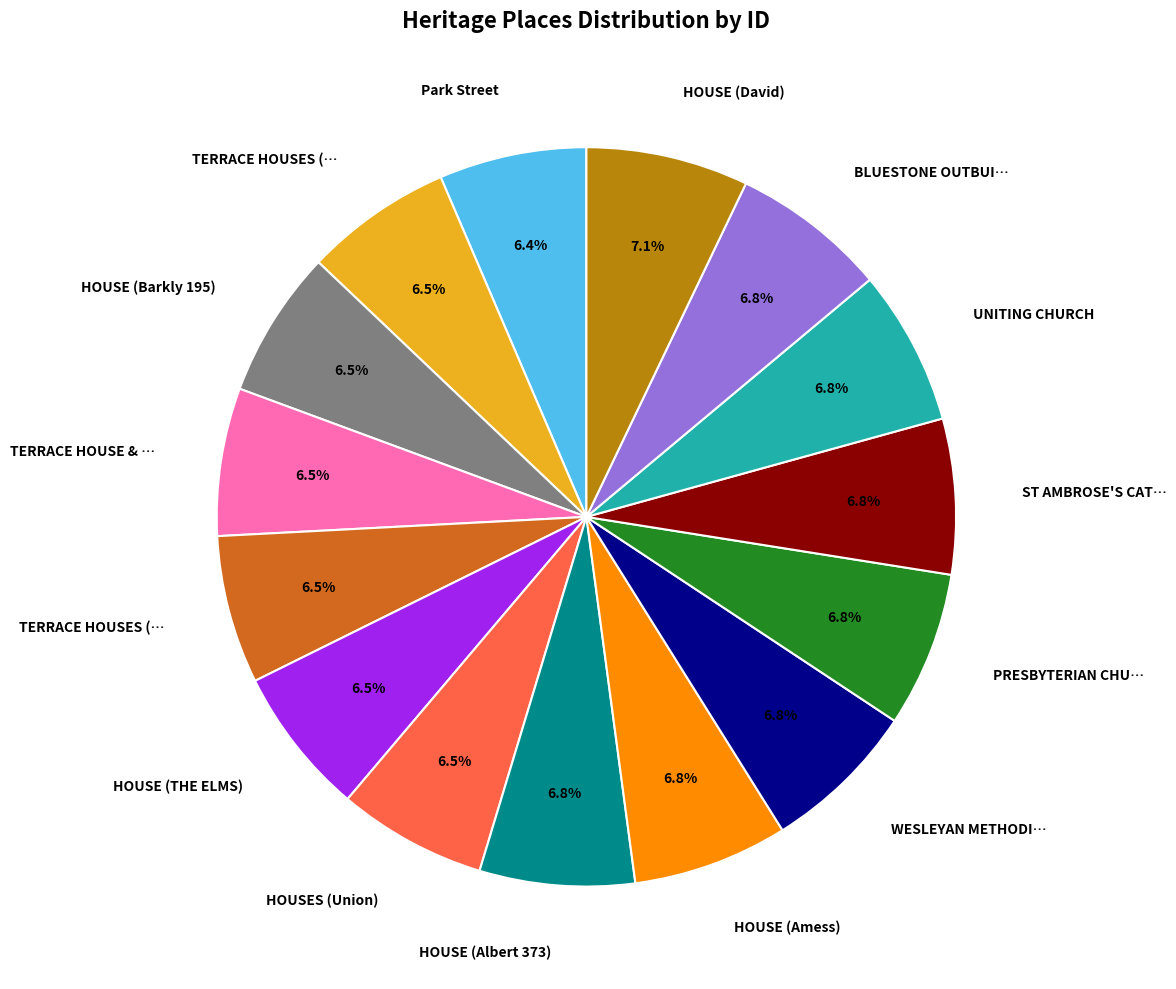

How many segments does this pie chart have?

15